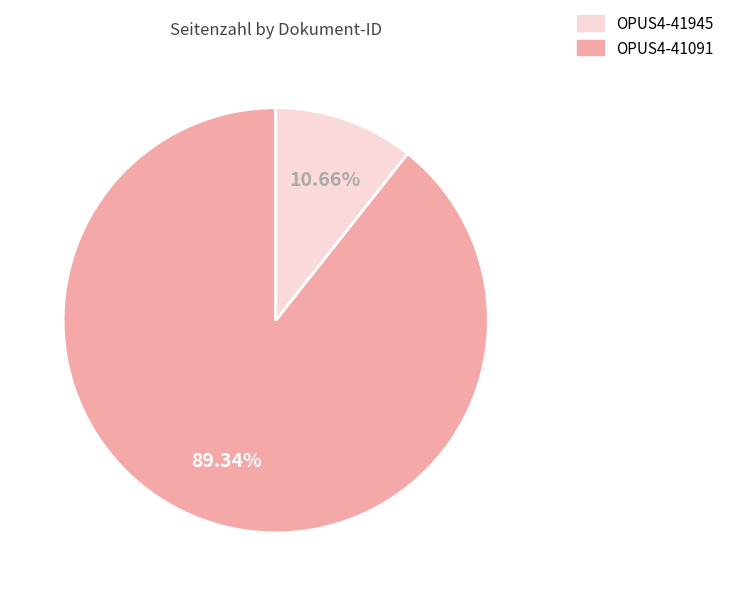

To the nearest percent, what is the average slice percentage?

50%